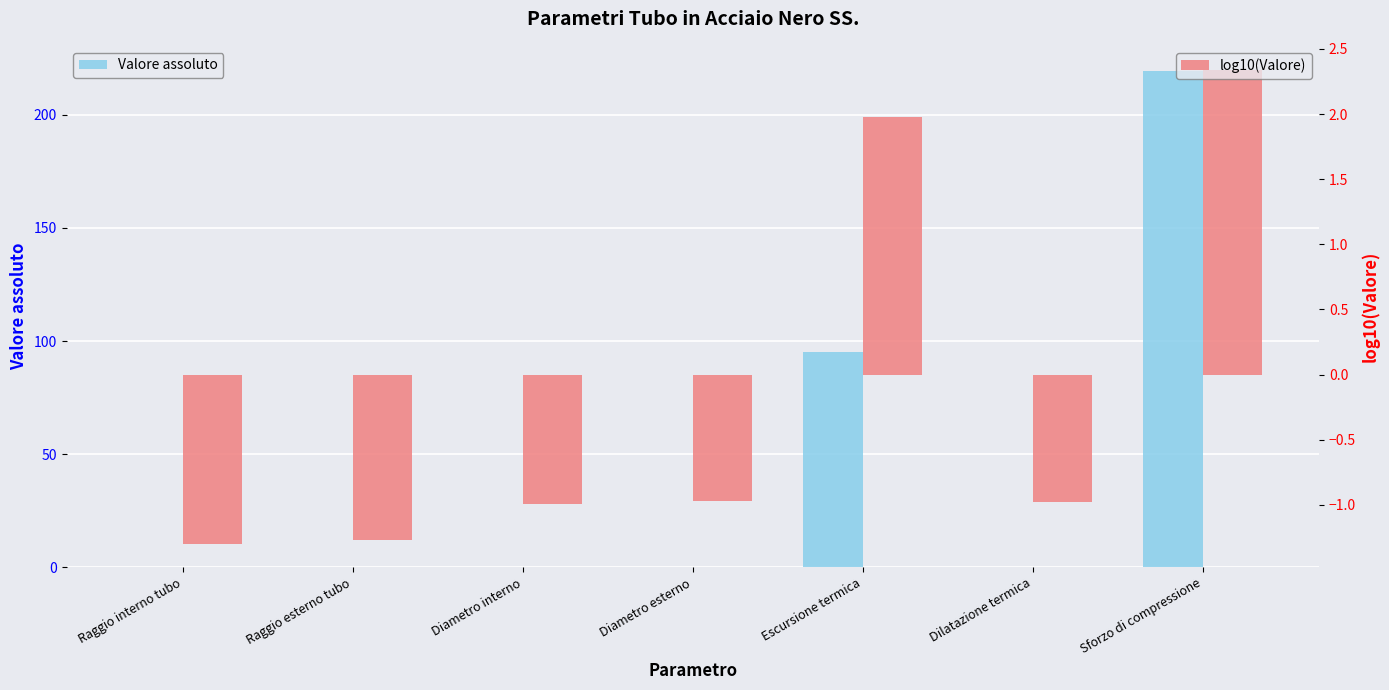

What is the value of the Valore assoluto bar at the 2nd from the left?

0.1